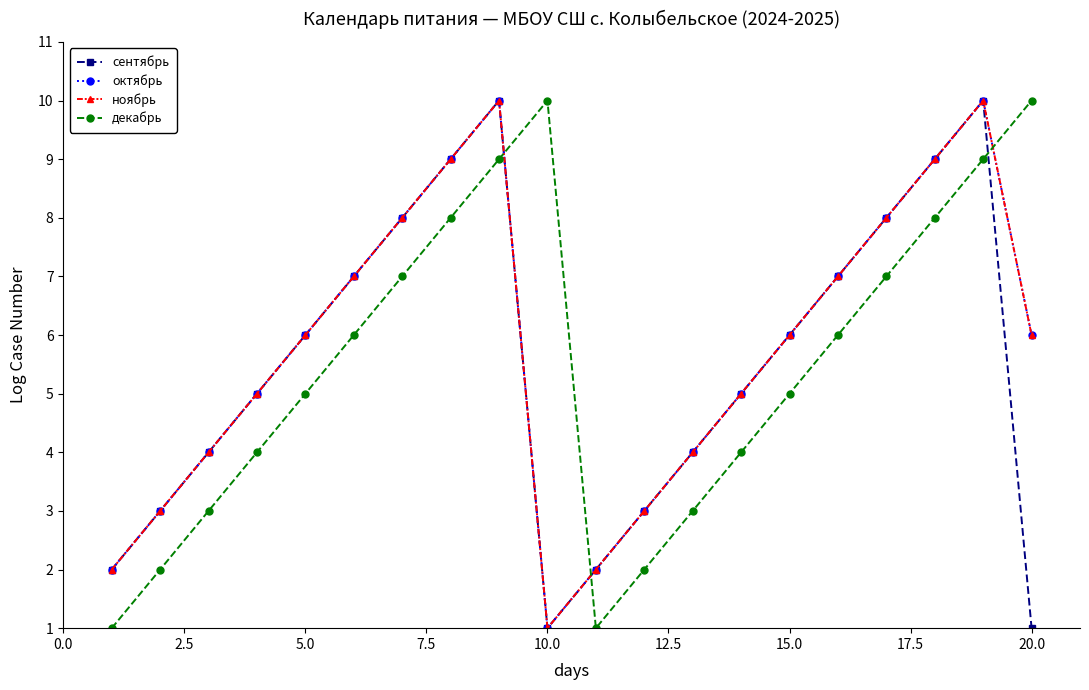

How many interior local peaks does the декабрь series have?

1